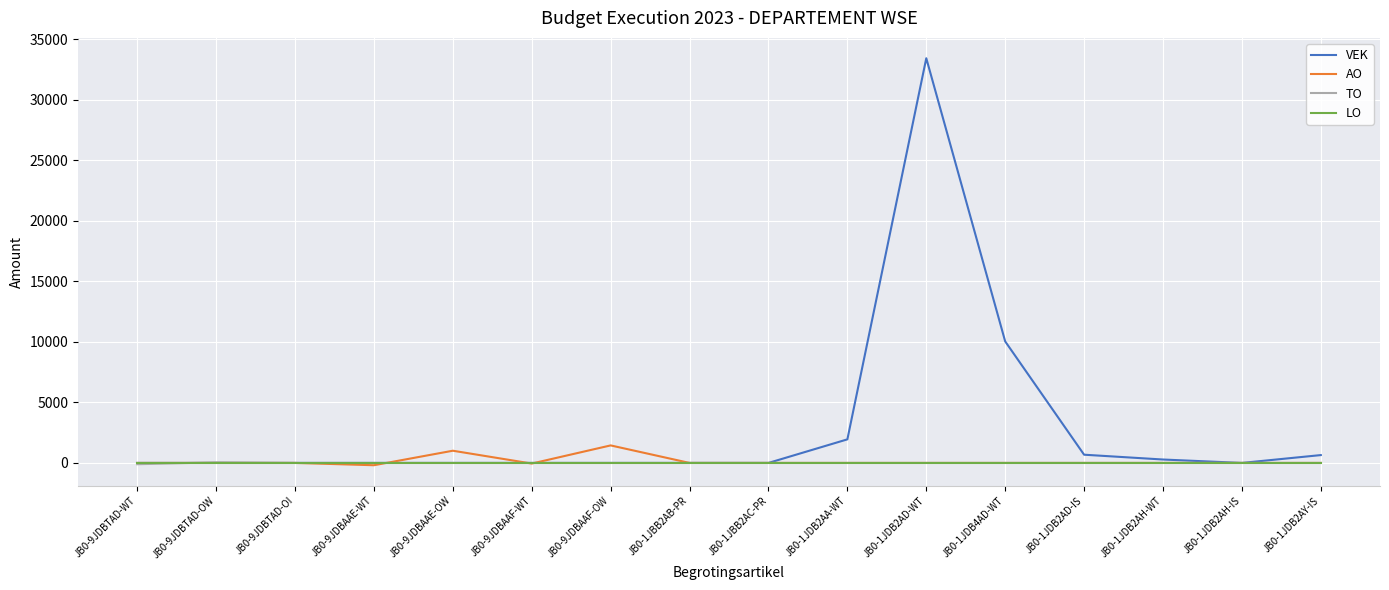

At which category is the sum across all series the highest?

JB0-1JDB2AD-WT